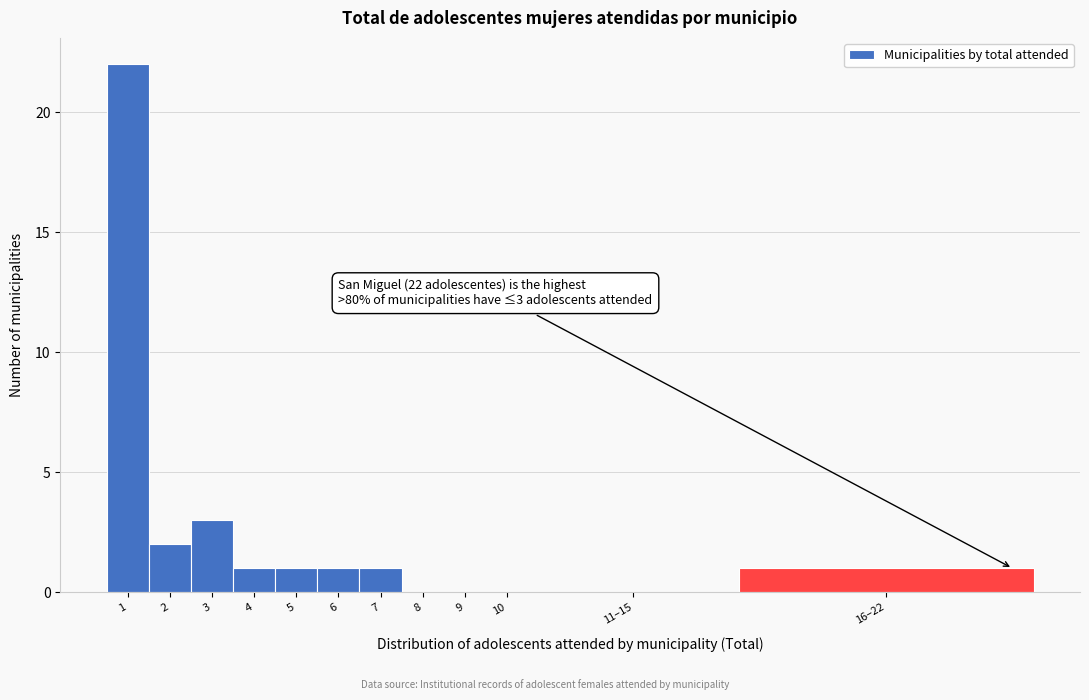

Reading right to left, list all the values displayed in this chart.

16–22=1	11–15=0	10=0	9=0	8=0	7=1	6=1	5=1	4=1	3=3	2=2	1=22